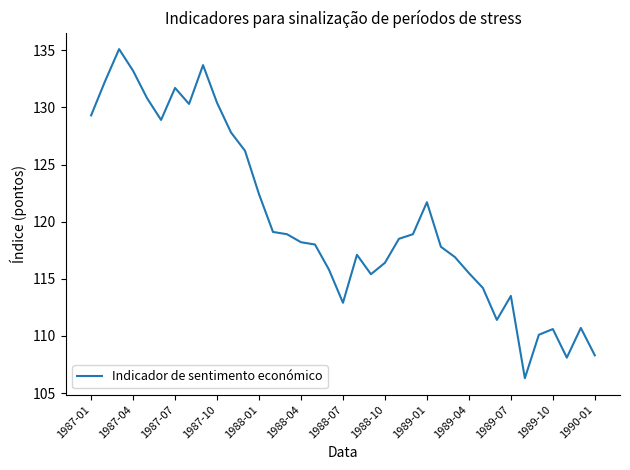

Does the chart display data point markers on the line(s)?

No